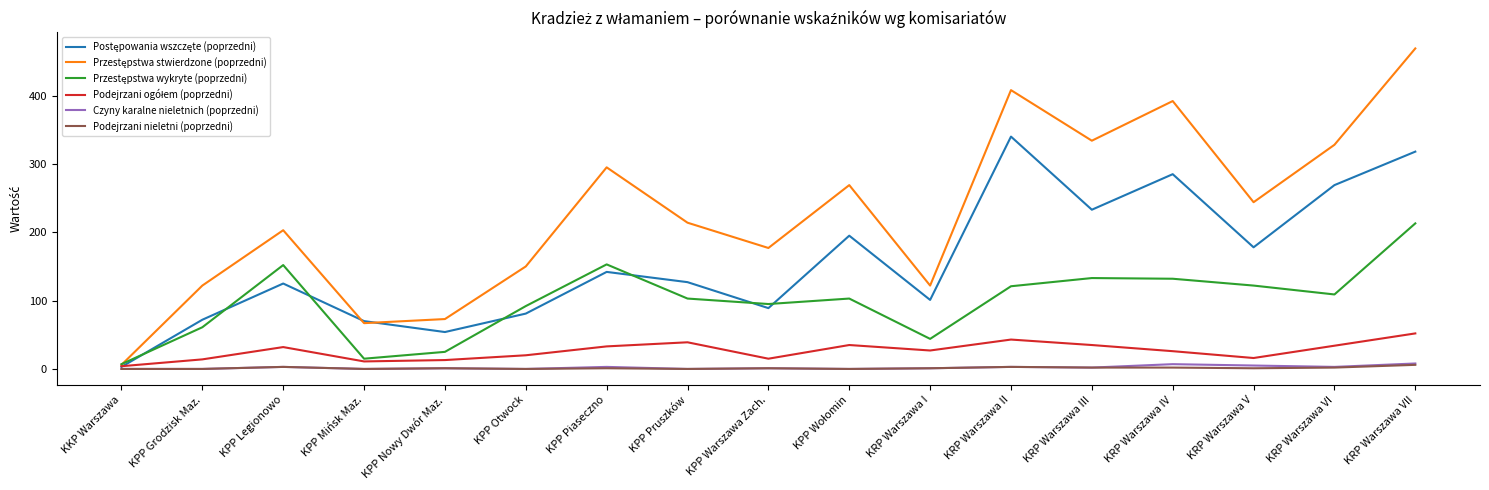

What is the greatest value displayed?

469